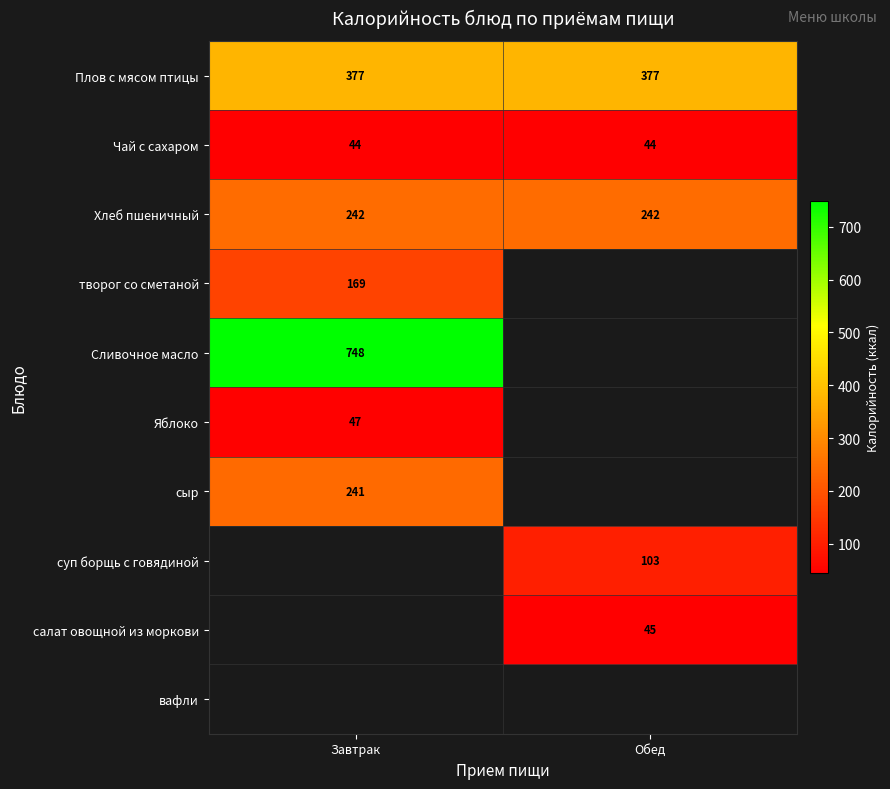

How many distinct data groups are displayed?

10